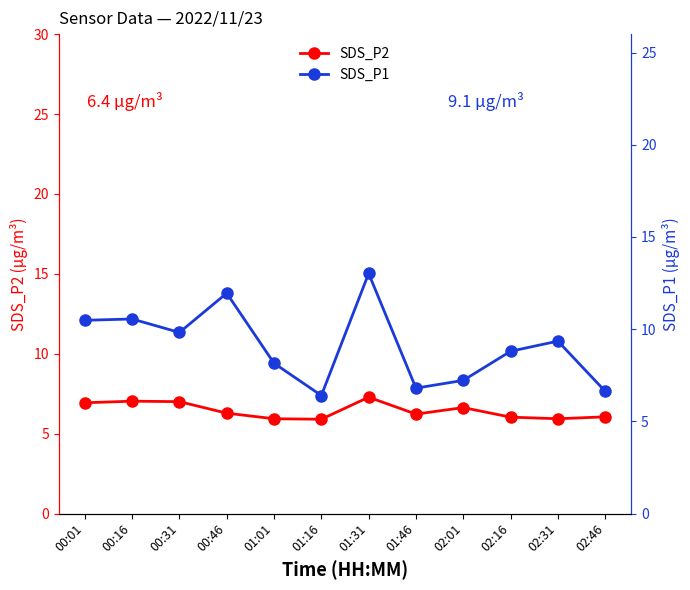

How many data points in SDS_P1 are less than 9?

6